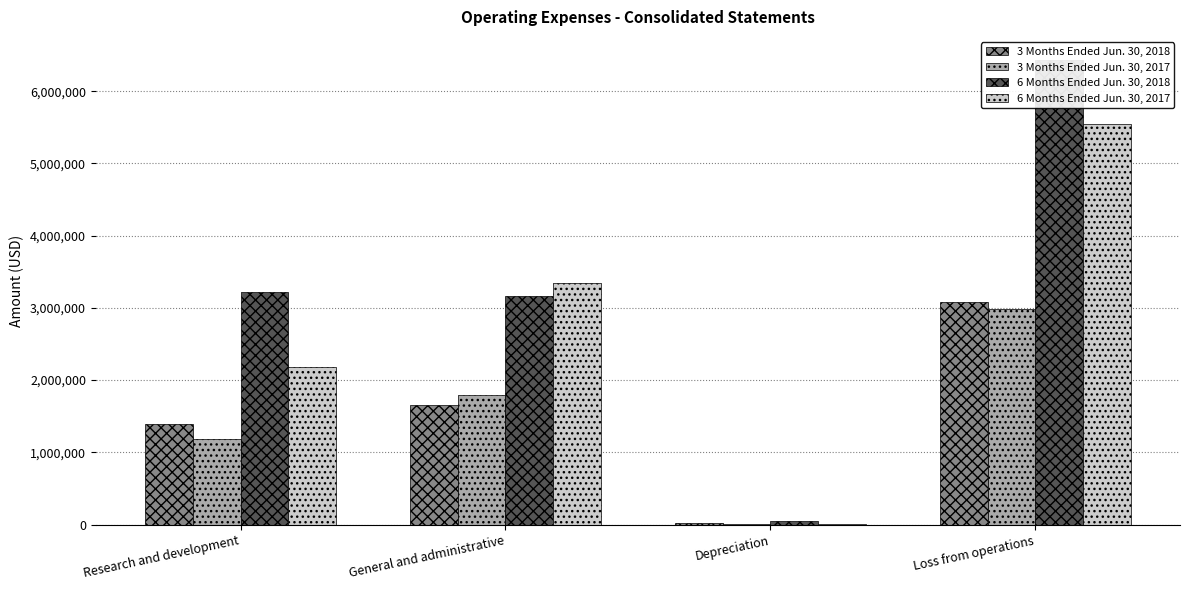

Does the chart contain any negative values?

No